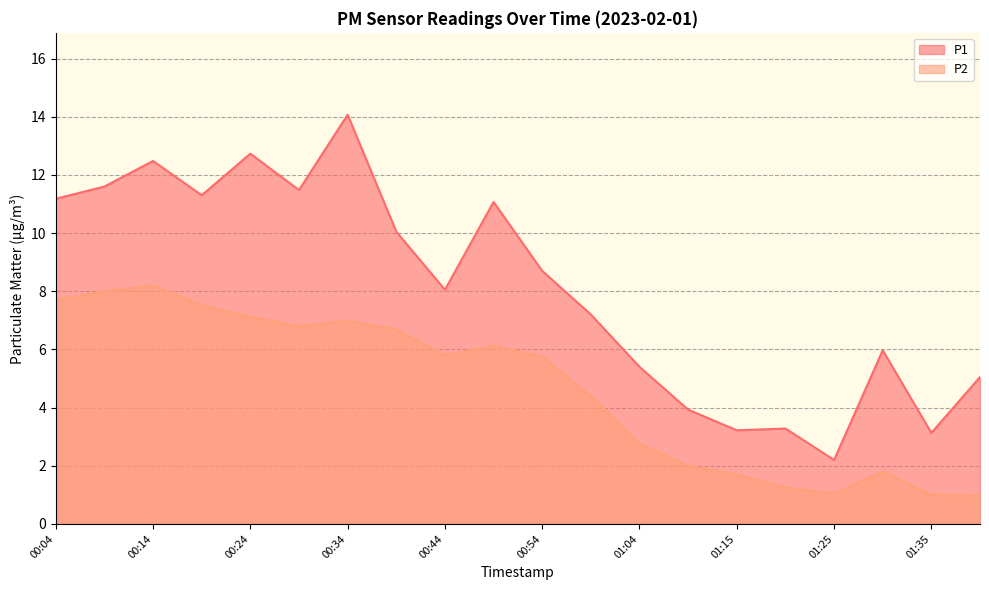

What is the minimum value shown in the chart?

1.0